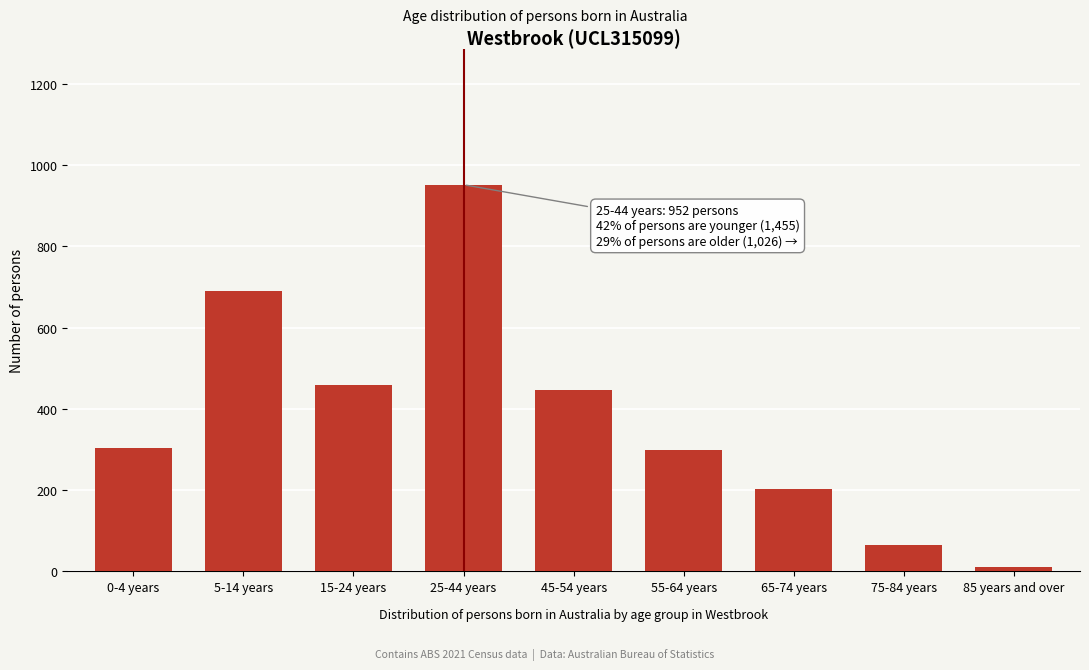

Reading left to right, transcribe all the data shown in this chart.

305	691	459	952	447	299	204	64	12